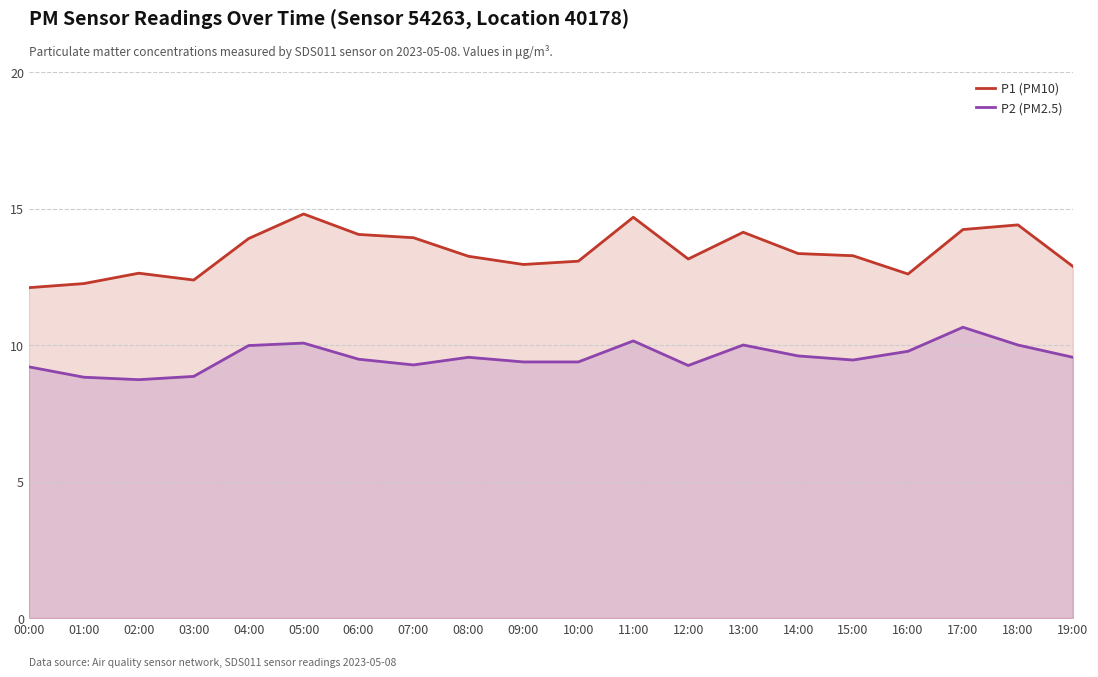

List the series in order of their peak value, lowest first.

P2 (PM2.5), P1 (PM10)